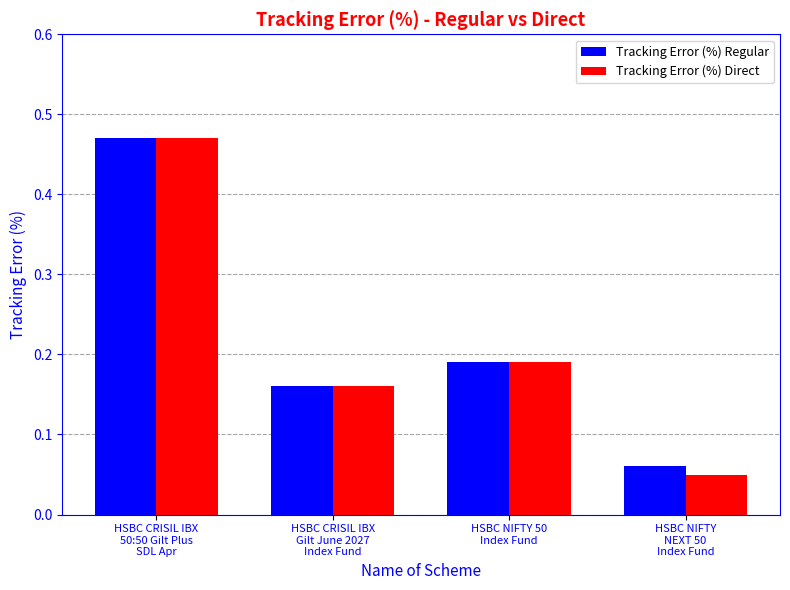

What is the difference between the maximum and minimum values in the Tracking Error (%) Direct series?

0.4